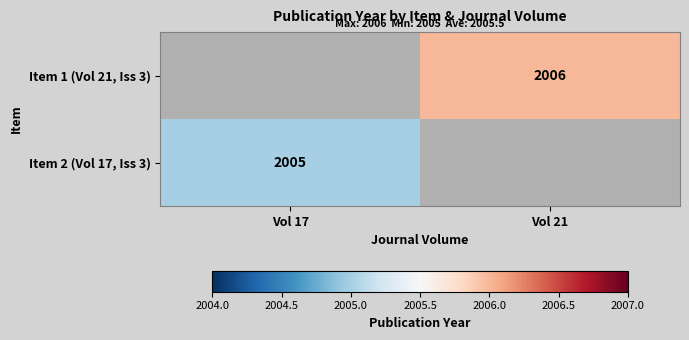

The value of Item 2 (Vol 17, Iss 3) at Vol 17 is 2005. True or false?

True